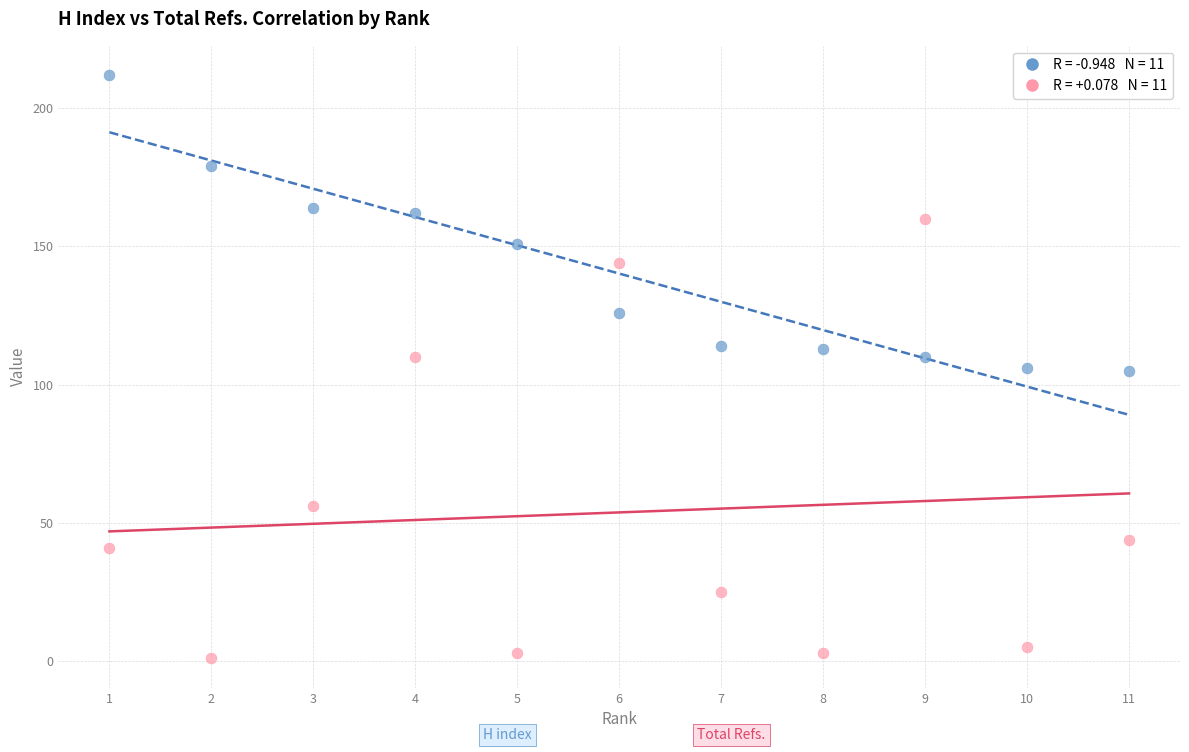

Across all data points, what is the range of X values (max minus min)?

10